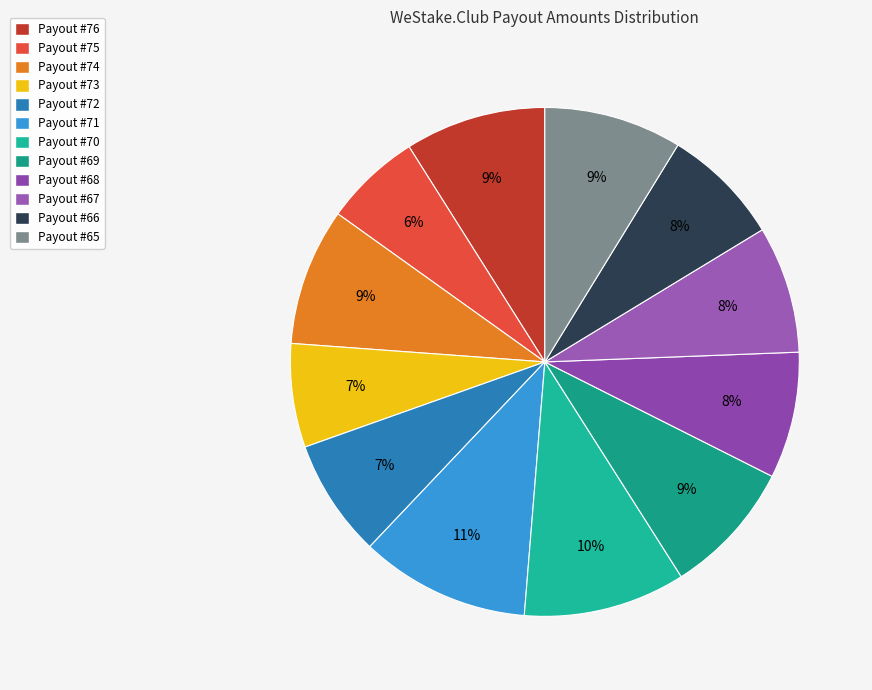

Is Payout #71 the majority of the pie?

No